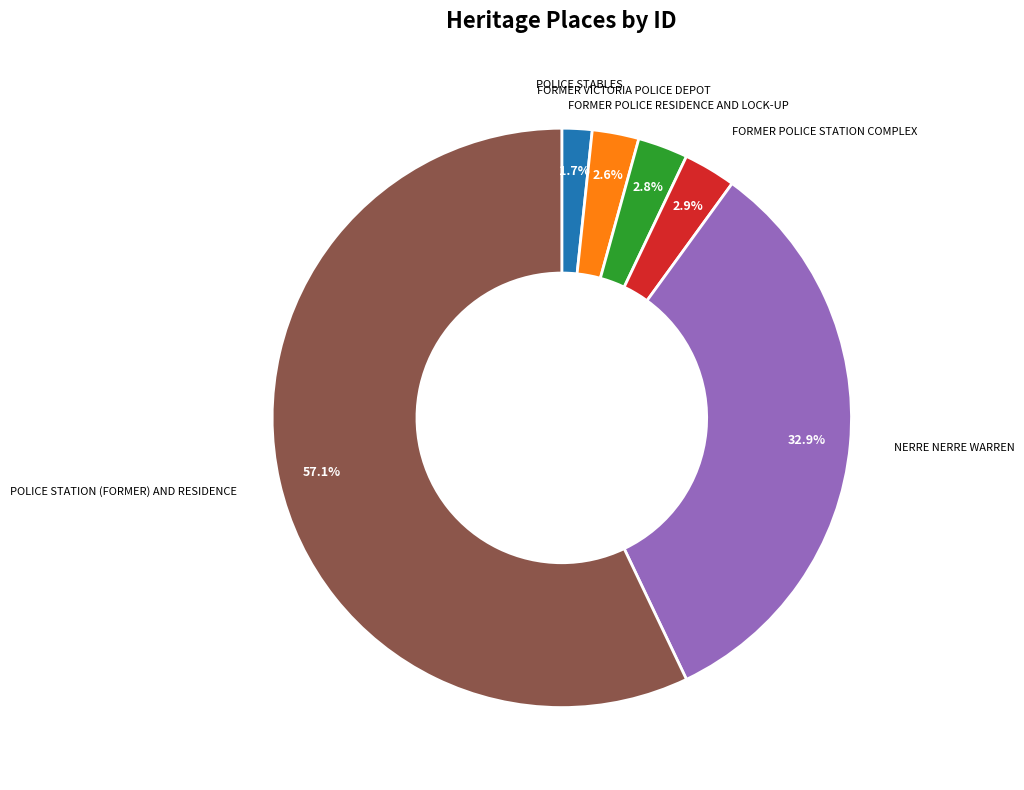

What portion of the pie excludes FORMER VICTORIA POLICE DEPOT?

97.4%